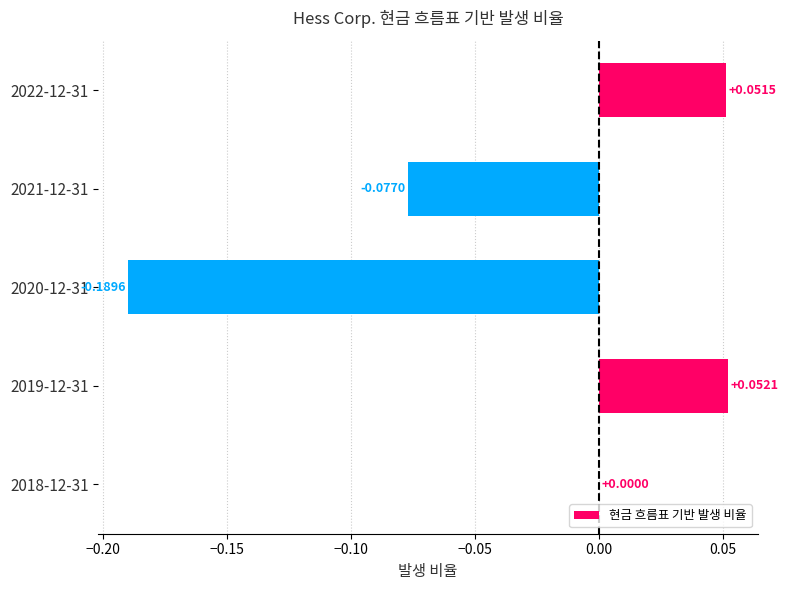

Which has a higher value, 2022-12-31 or 2021-12-31?

2022-12-31